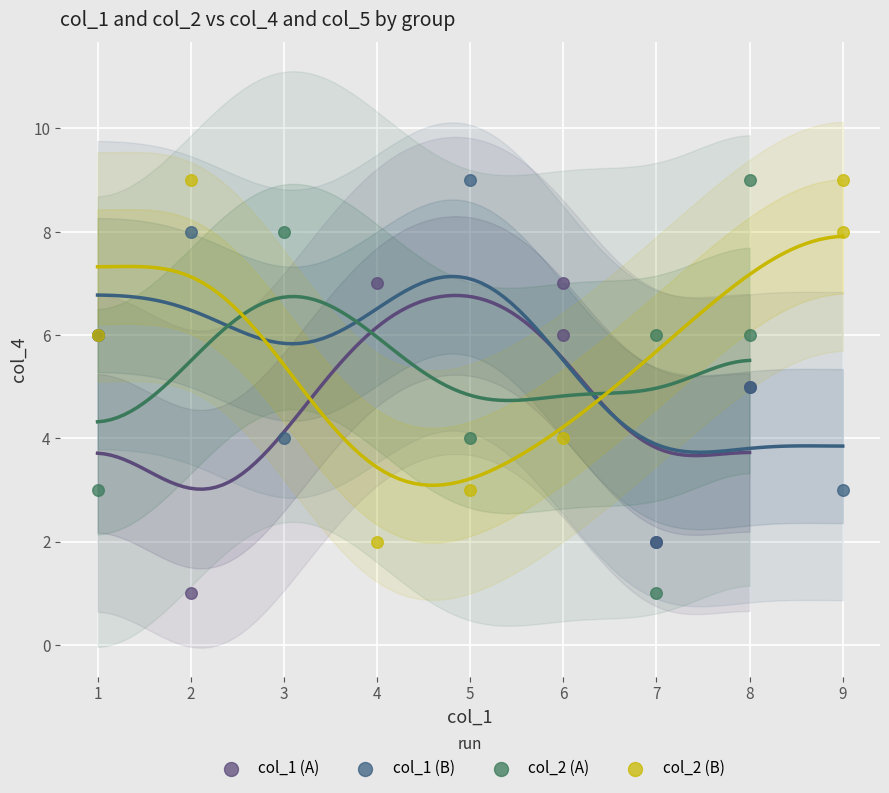

Which series has the largest Y range (max minus min)?

col_2 (A)